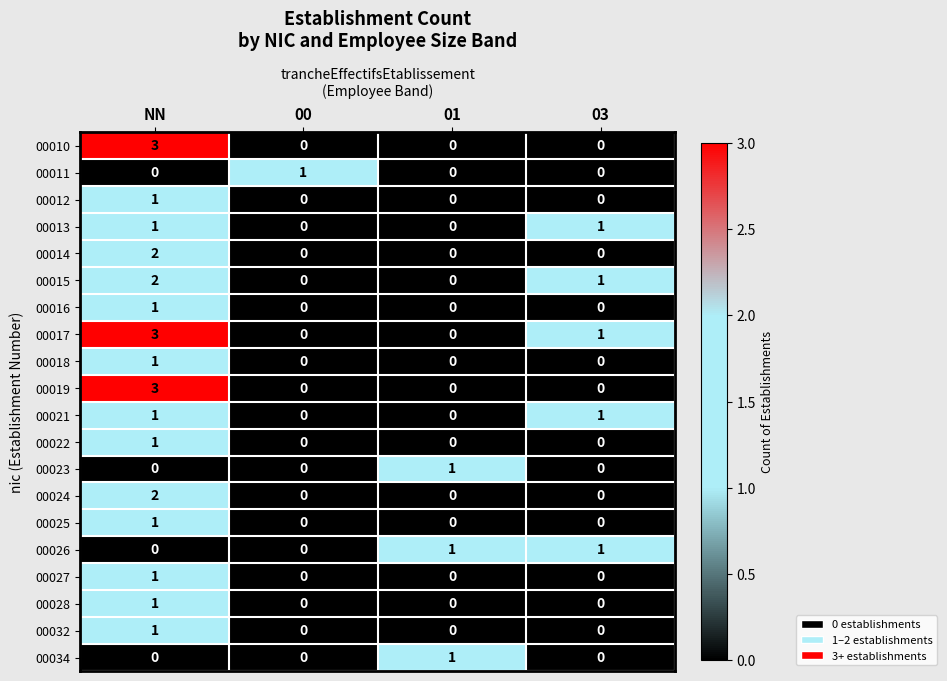

What is the total value across all series at 03?

5